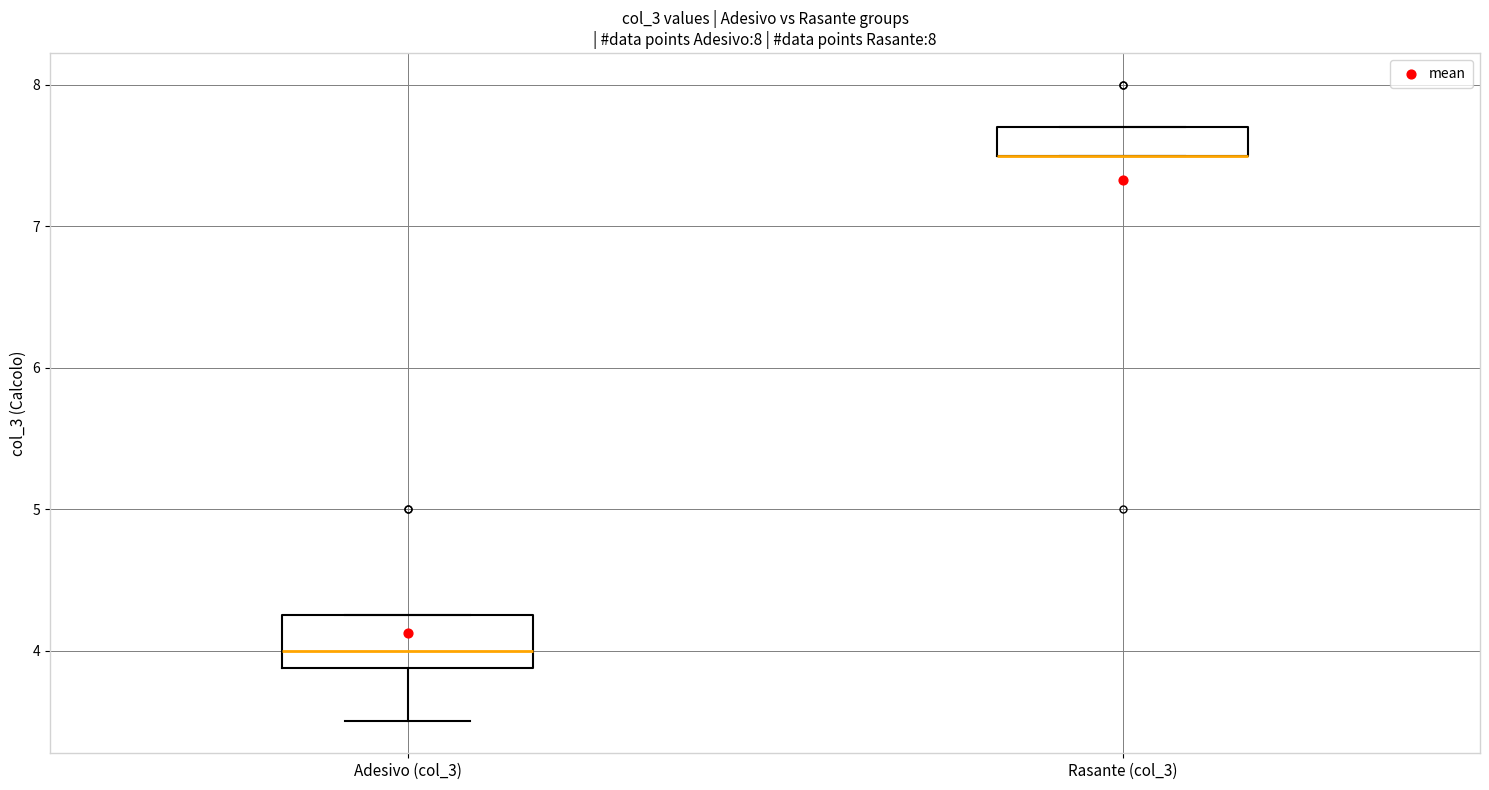

Reading left to right, transcribe this box plot: for each box, give where its median line is, the range the box spans, and where its two whiskers end, as read against the y-axis. The values are not printed on the chart, so give them approximately, as read against the axis.

Adesivo (col_3): median 4.0, box 3.9 to 4.3, whiskers 3.5 to 4.3
Rasante (col_3): median 7.5 (drawn on the box's lower edge), box 7.5 to 7.7, whiskers 7.5 to 7.7